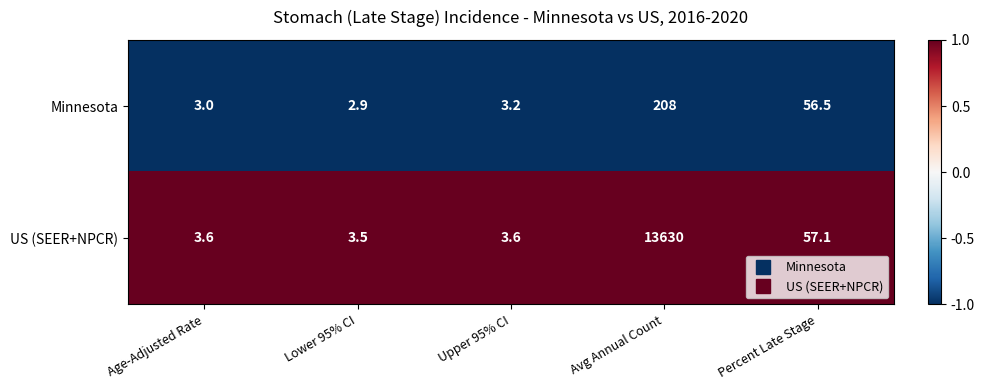

True or false: Minnesota has a value of 75.2 at Percent Late Stage.

False